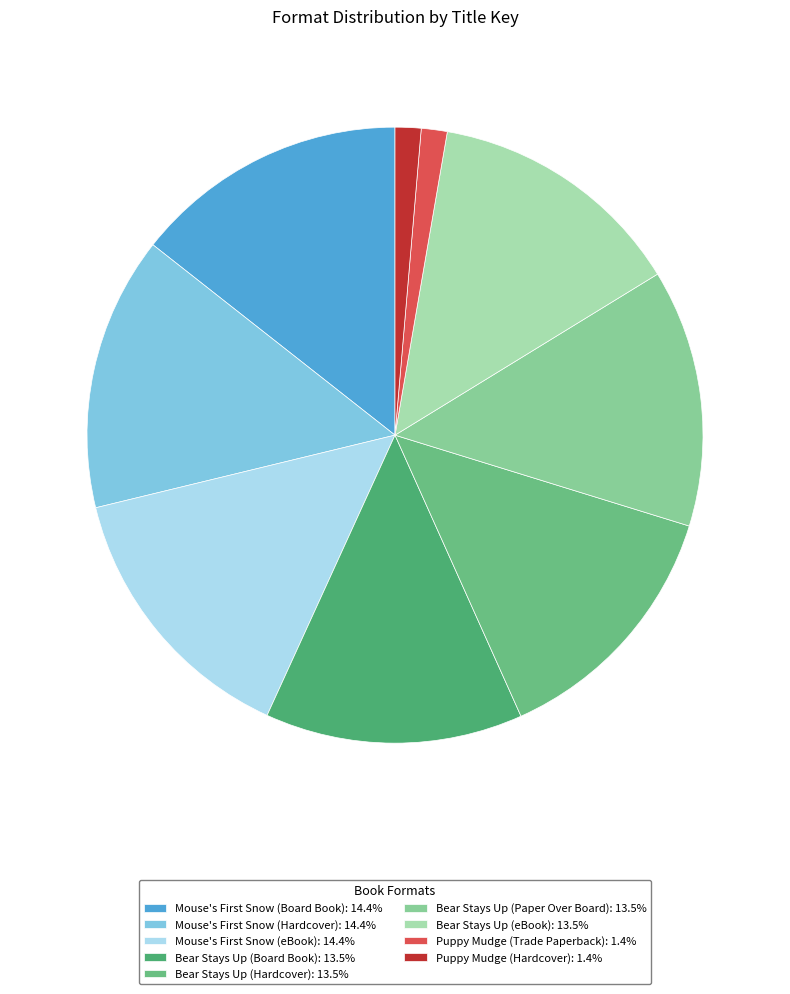

What percentage is the Puppy Mudge (Trade Paperback) slice, to the nearest percent?

1%